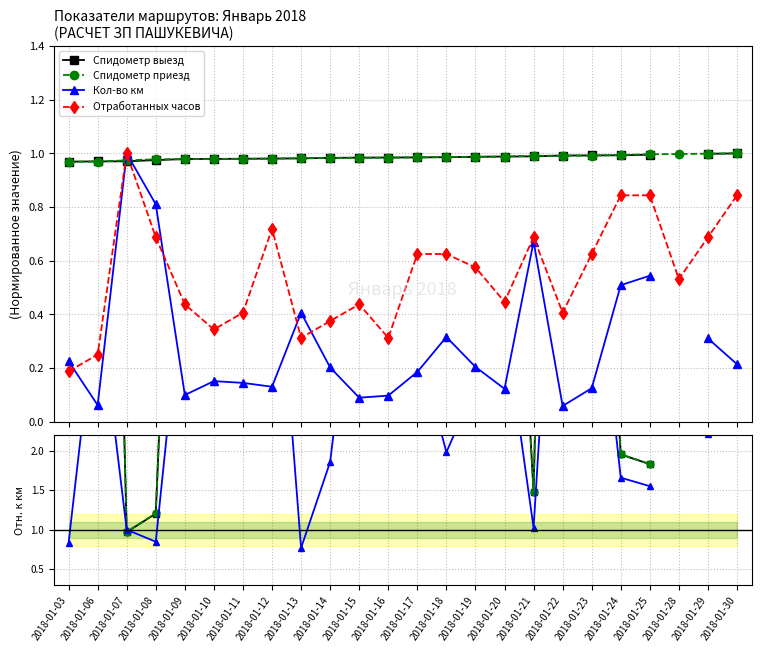

Does the chart display data point markers on the line(s)?

Yes